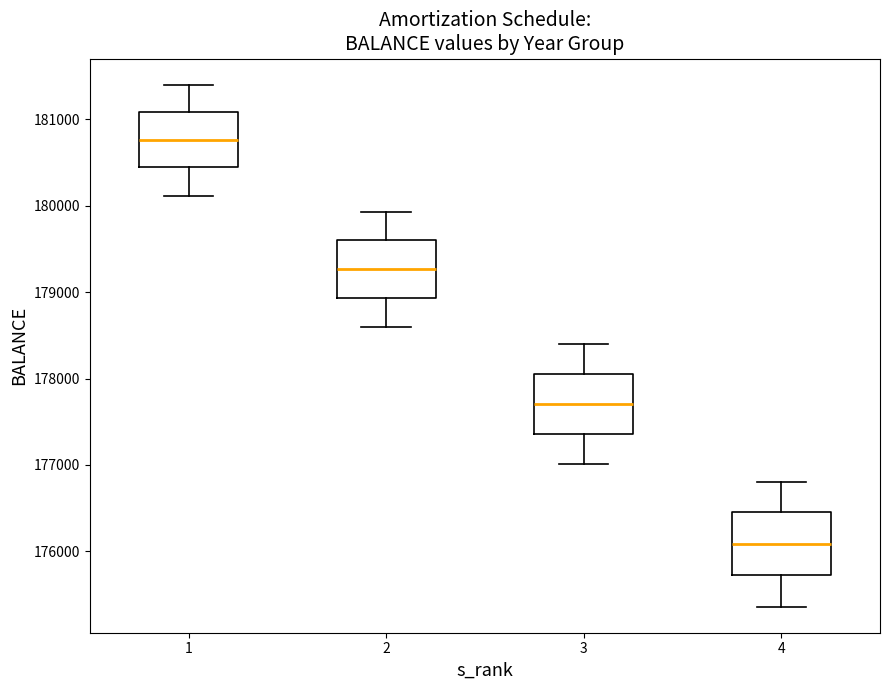

Reading left to right, transcribe this box plot: for each box, give where its median line is, the range the box spans, and where its two whiskers end, as read against the y-axis. The values are not printed on the chart, so give them approximately, as read against the axis.

1: median 180800, box 180400 to 181100, whiskers 180100 to 181400
2: median 179300, box 178900 to 179600, whiskers 178600 to 179900
3: median 177700, box 177400 to 178100, whiskers 177000 to 178400
4: median 176100, box 175700 to 176500, whiskers 175400 to 176800